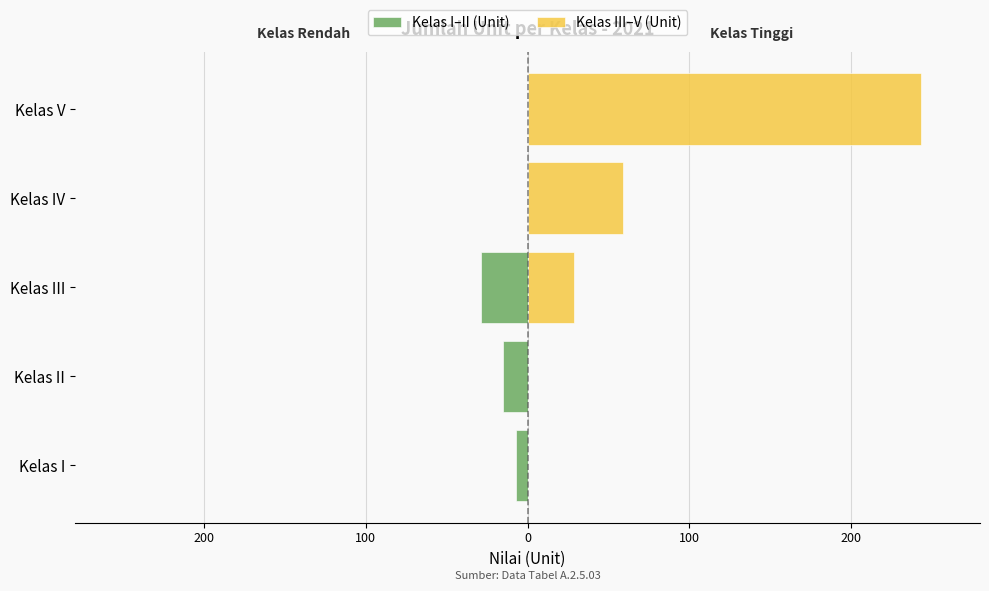

What is the highest value of the Kelas III–V (Unit) series?

243.0